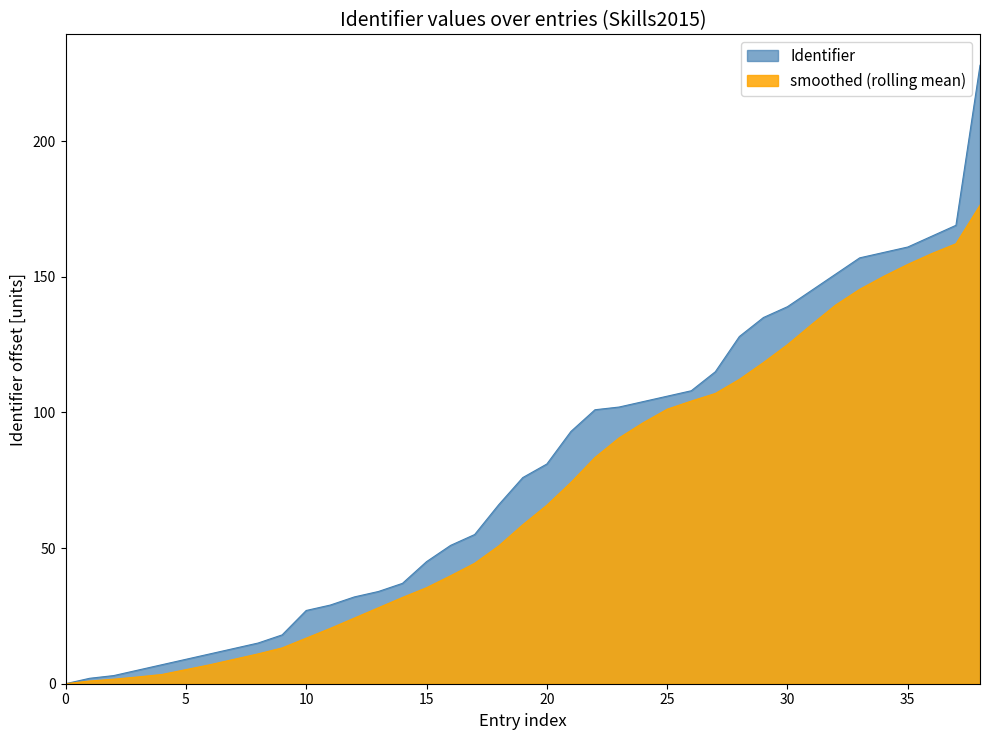

Is it true that smoothed (rolling mean) equals 16.8 at 10?

True